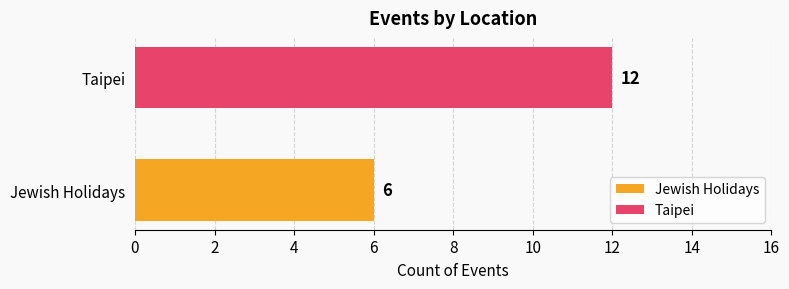

How many series are shown in this chart?

2